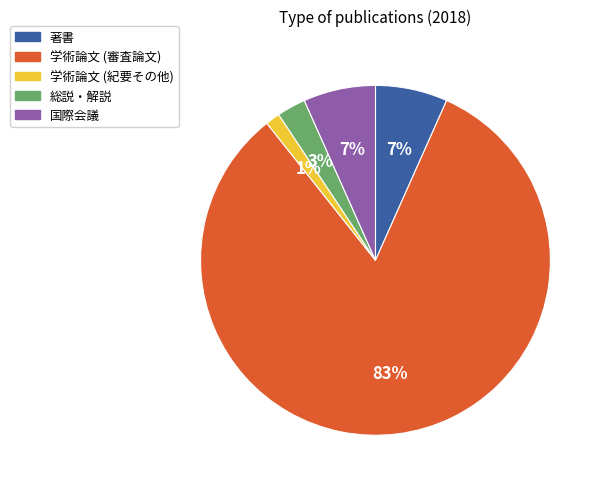

How many segments does this pie chart have?

5